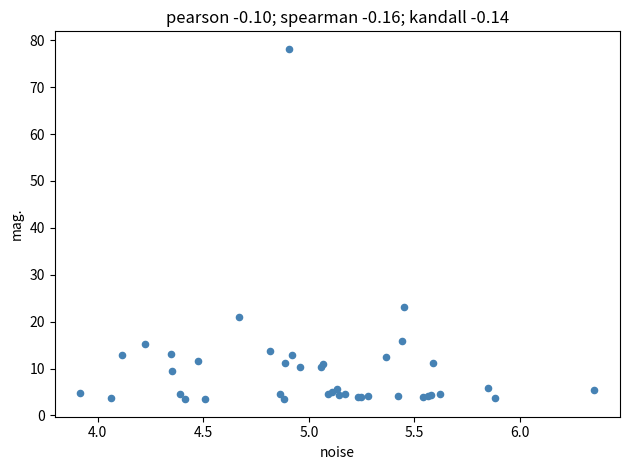

What Y value in the scatter plot is closest to 40?

23.1